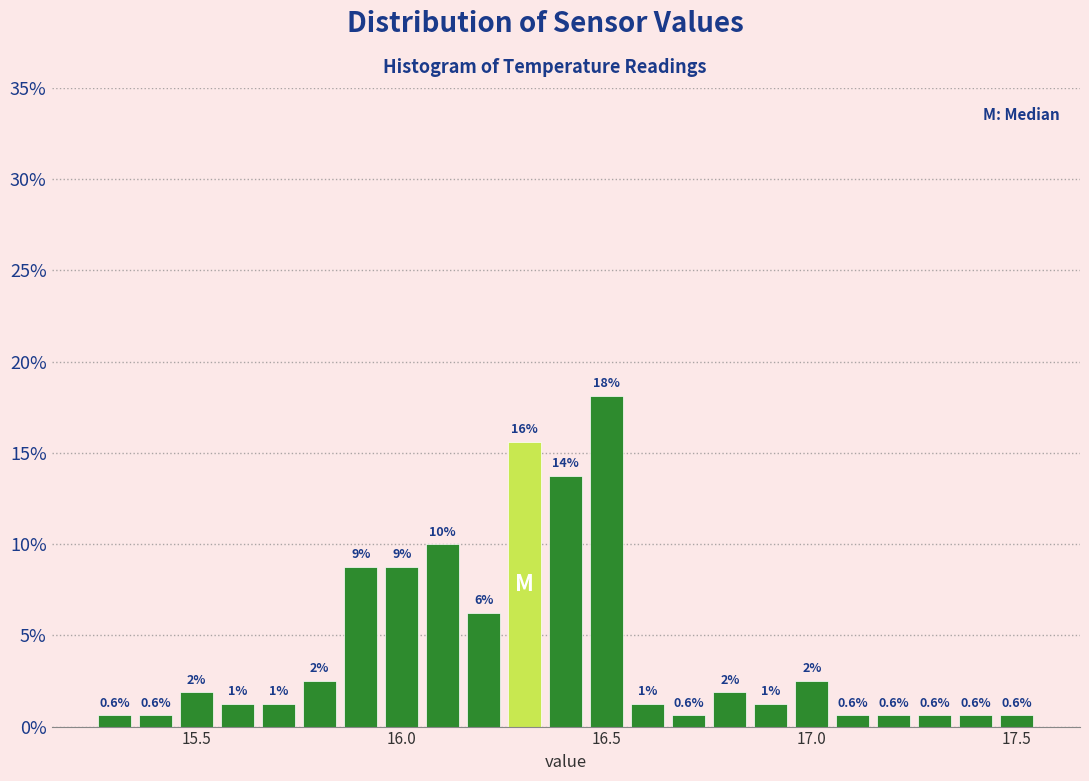

Read against the x-axis, roughly where is the centre of the tallest bar?

16.50